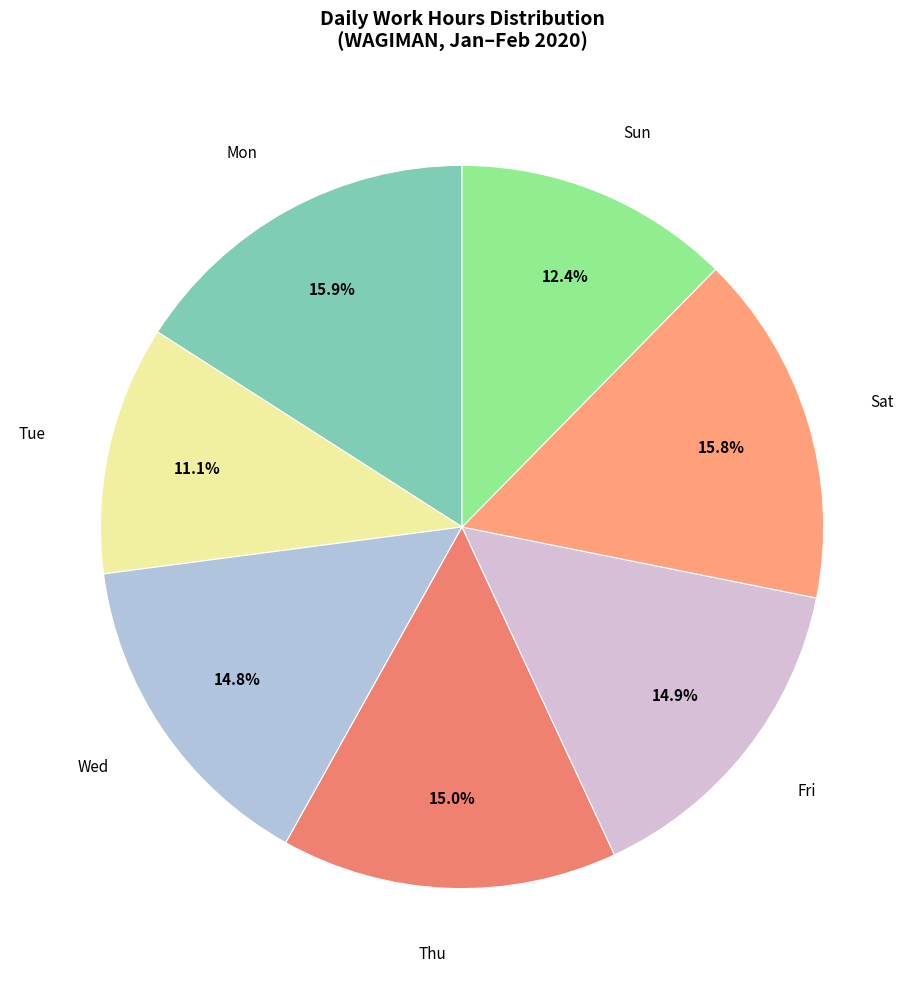

What percentage do Sun and Tue together represent?

23.5%